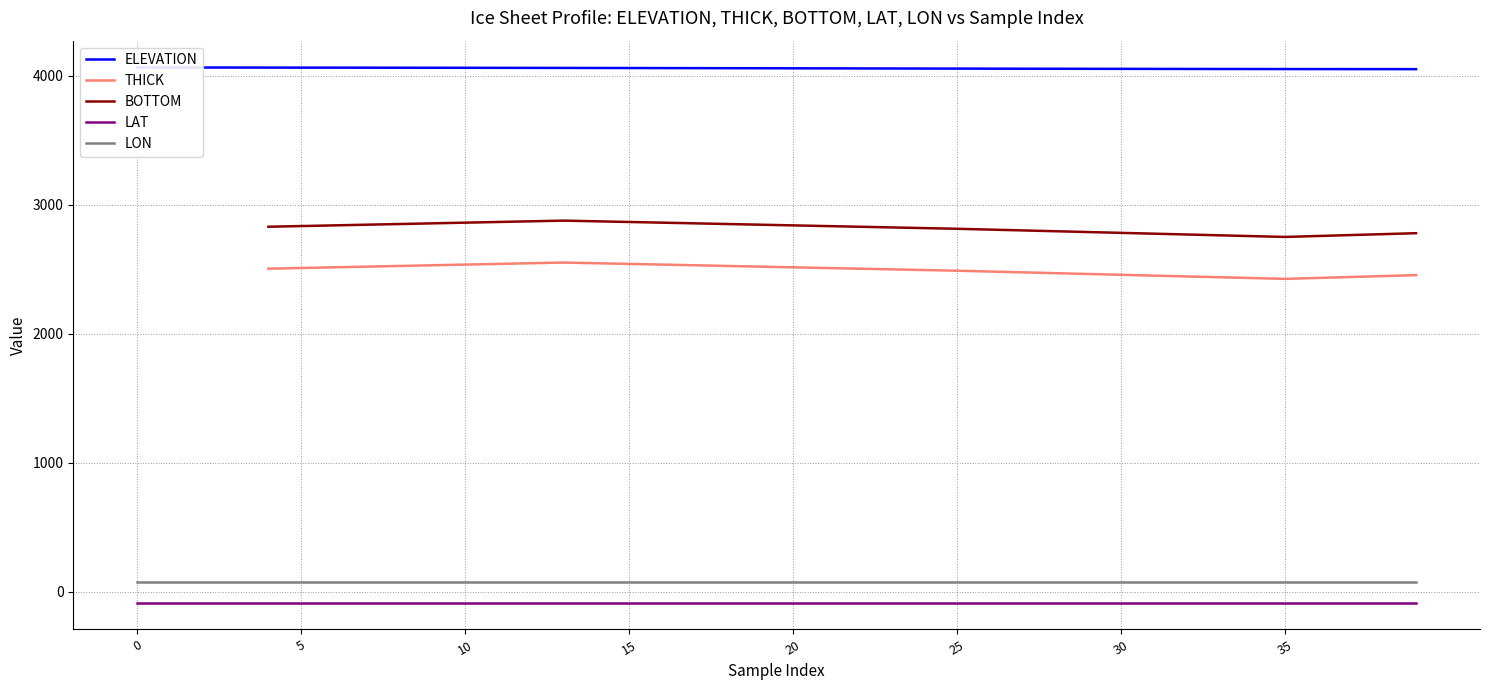

How many data points does each series have?

40